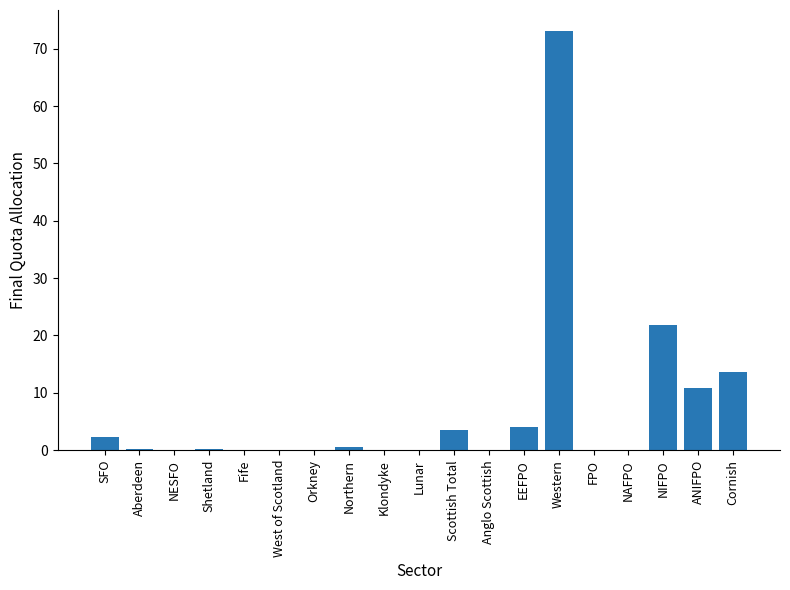

What is the sum of all values?

130.5